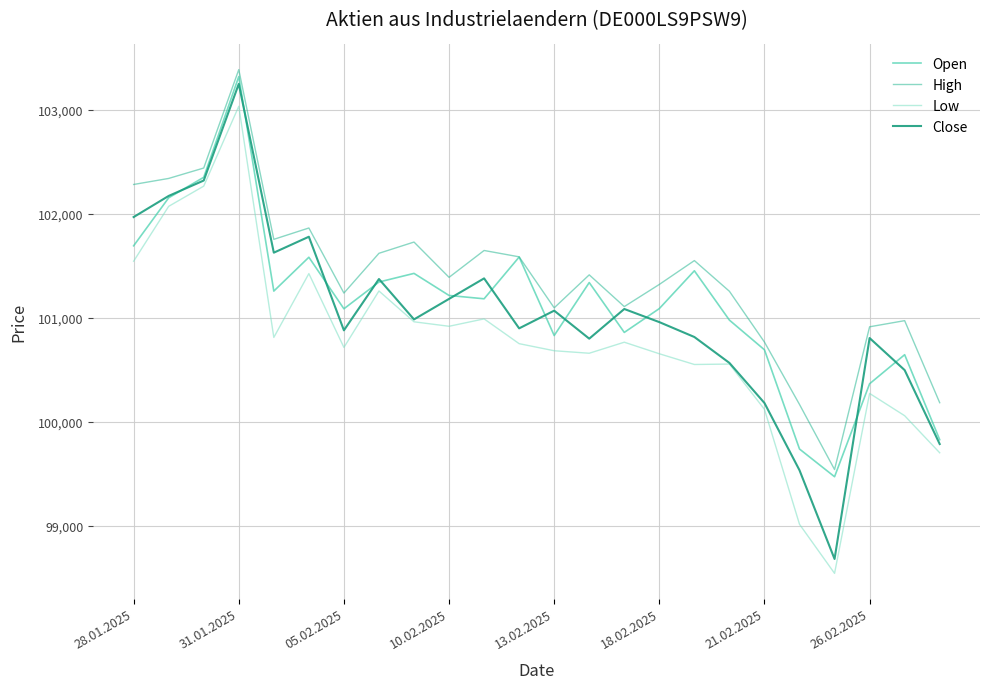

How many values in the High series are below 101412?

12